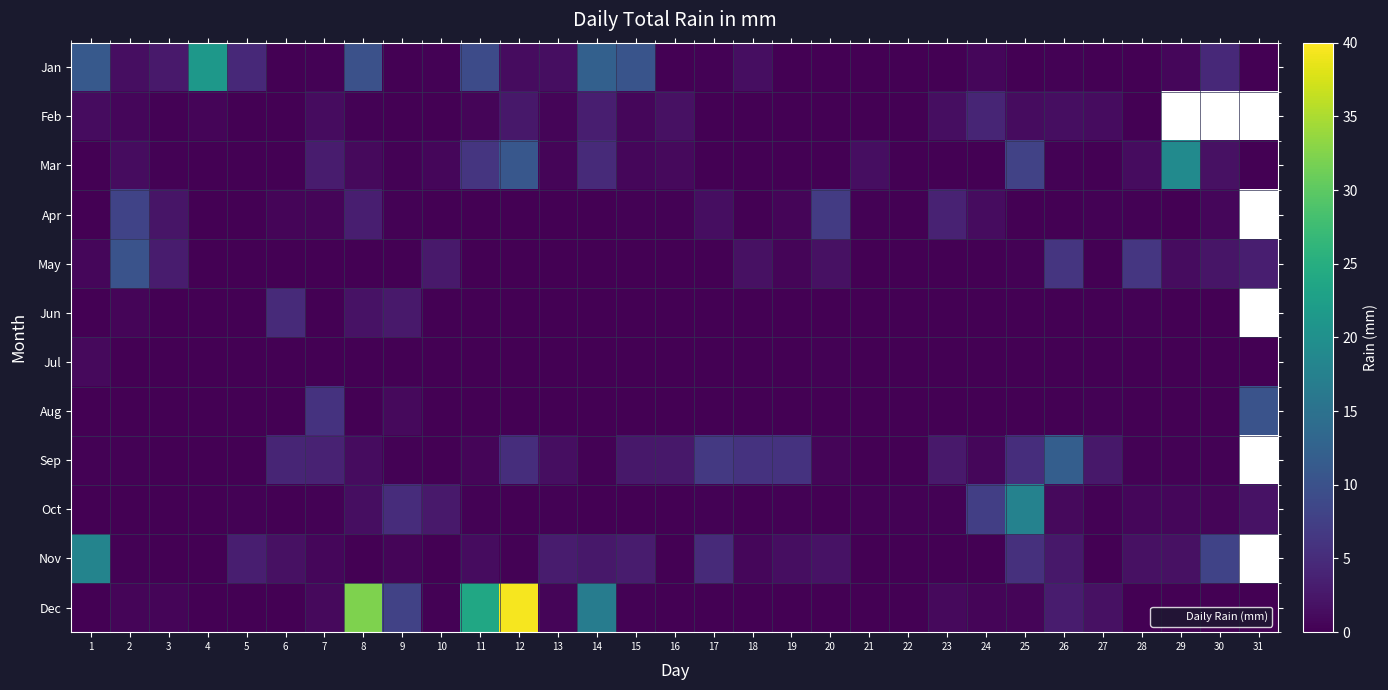

Count the number of categories in the chart.

31